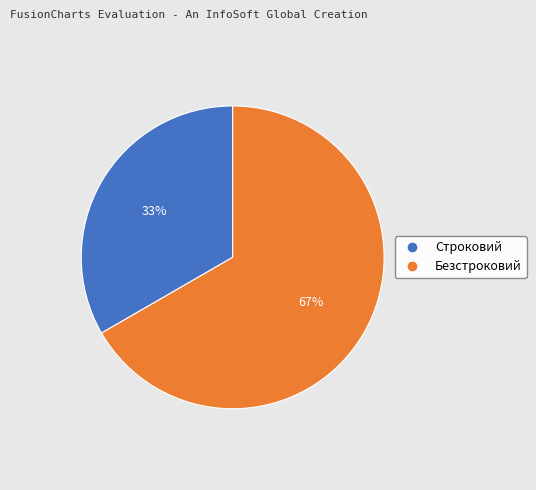

Which slice is the largest?

Безстроковий